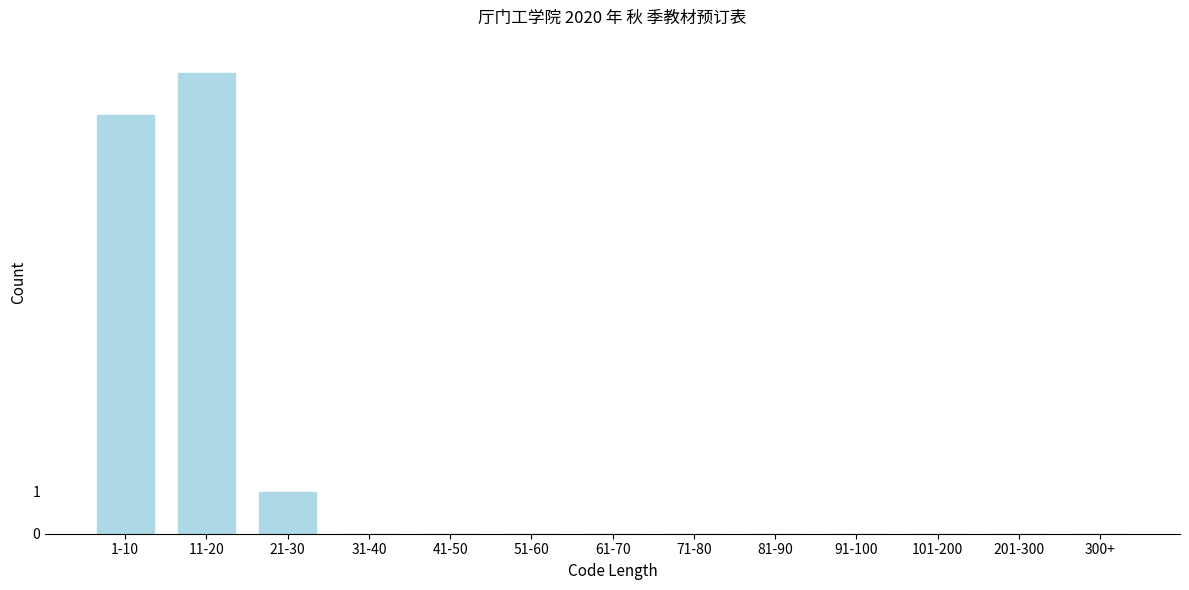

Reading left to right, transcribe all the data shown in this chart.

1-10=10	11-20=11	21-30=1	31-40=0	41-50=0	51-60=0	61-70=0	71-80=0	81-90=0	91-100=0	101-200=0	201-300=0	300+=0